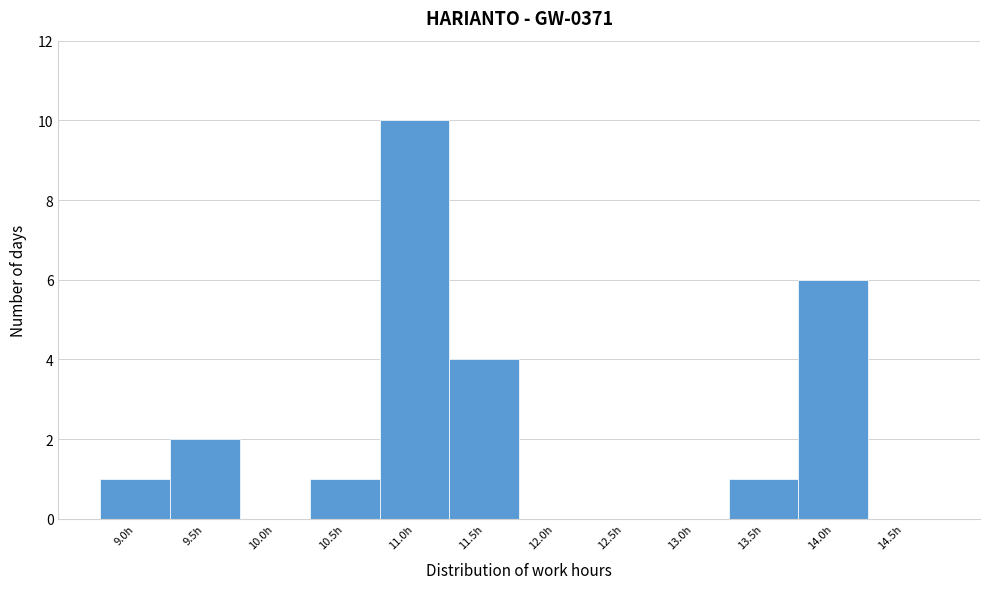

Reading right to left, extract all data points from this chart.

14.5h=0	14.0h=6	13.5h=1	13.0h=0	12.5h=0	12.0h=0	11.5h=4	11.0h=10	10.5h=1	10.0h=0	9.5h=2	9.0h=1